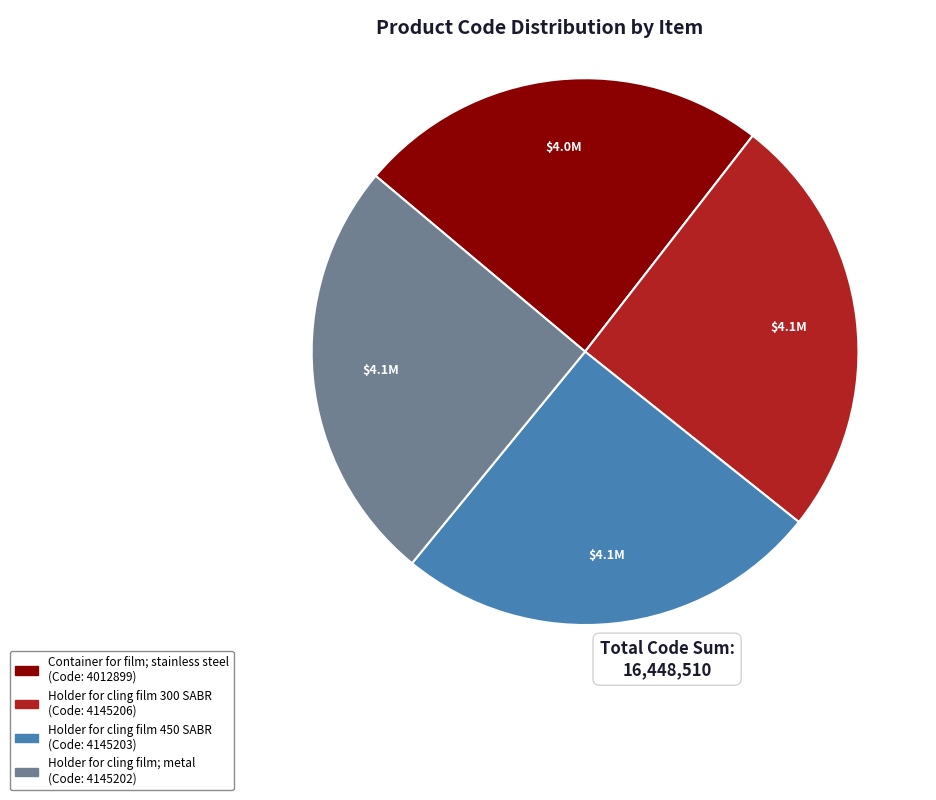

Does any single category account for the majority?

No